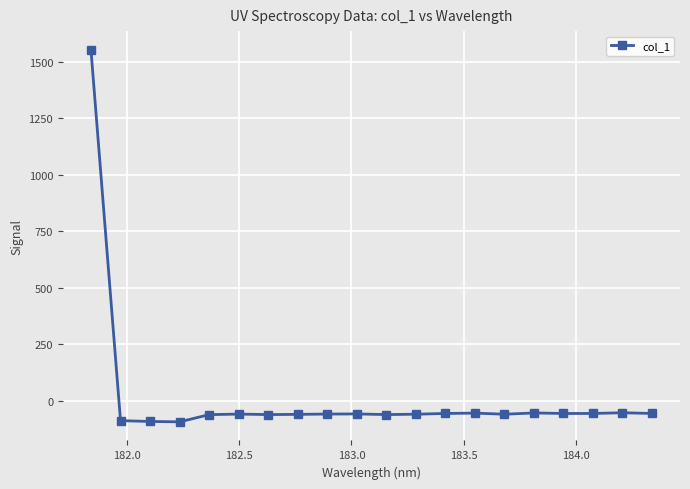

What is the average value?

18.0